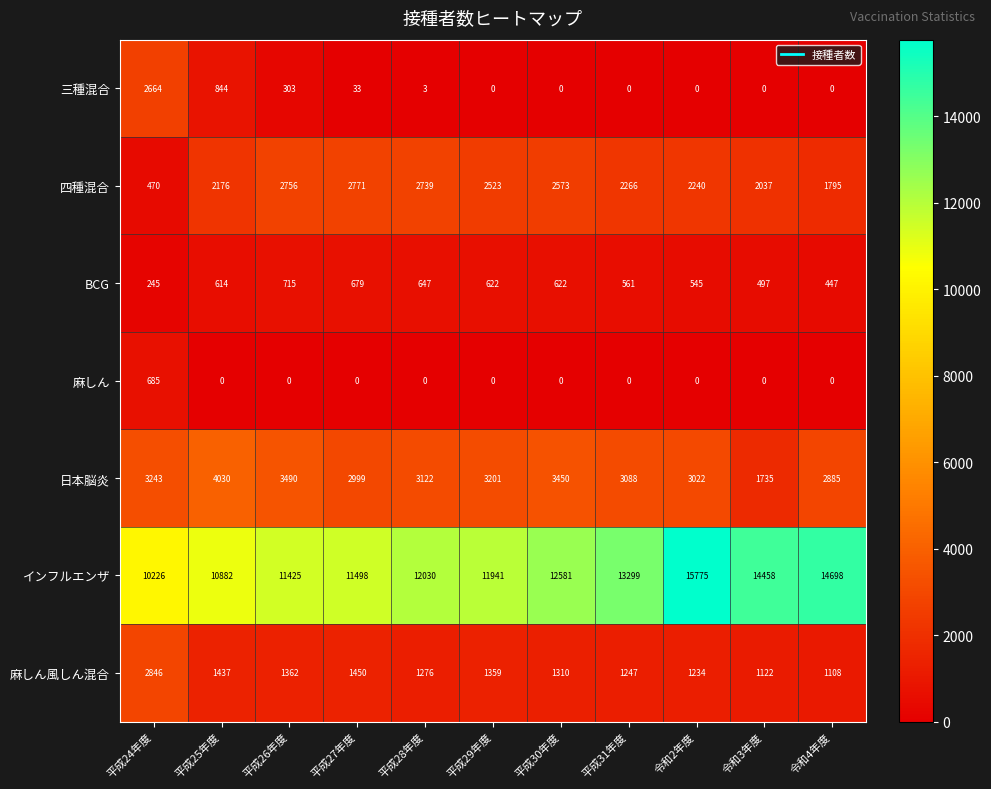

What is the difference between the 四種混合 values at 令和2年度 and 令和3年度?

203